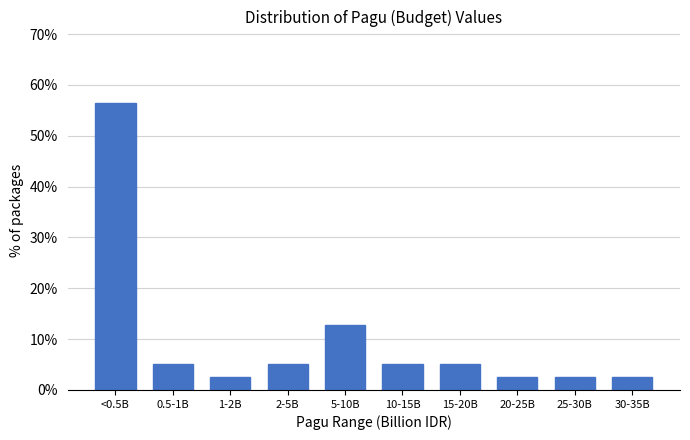

Reading left to right, list all the values displayed in this chart.

56.4	5.1	2.6	5.1	12.8	5.1	5.1	2.6	2.6	2.6